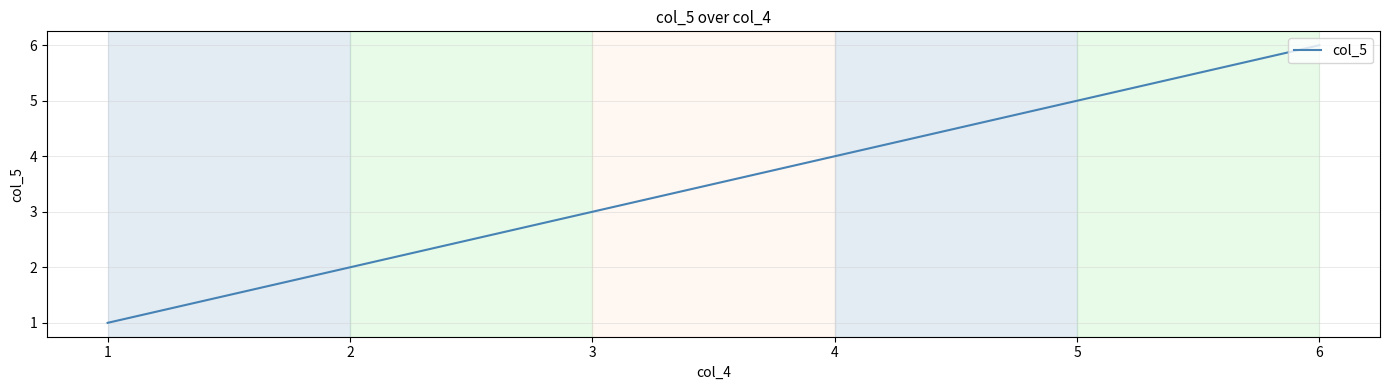

What is the difference between the second highest and second lowest values?

3